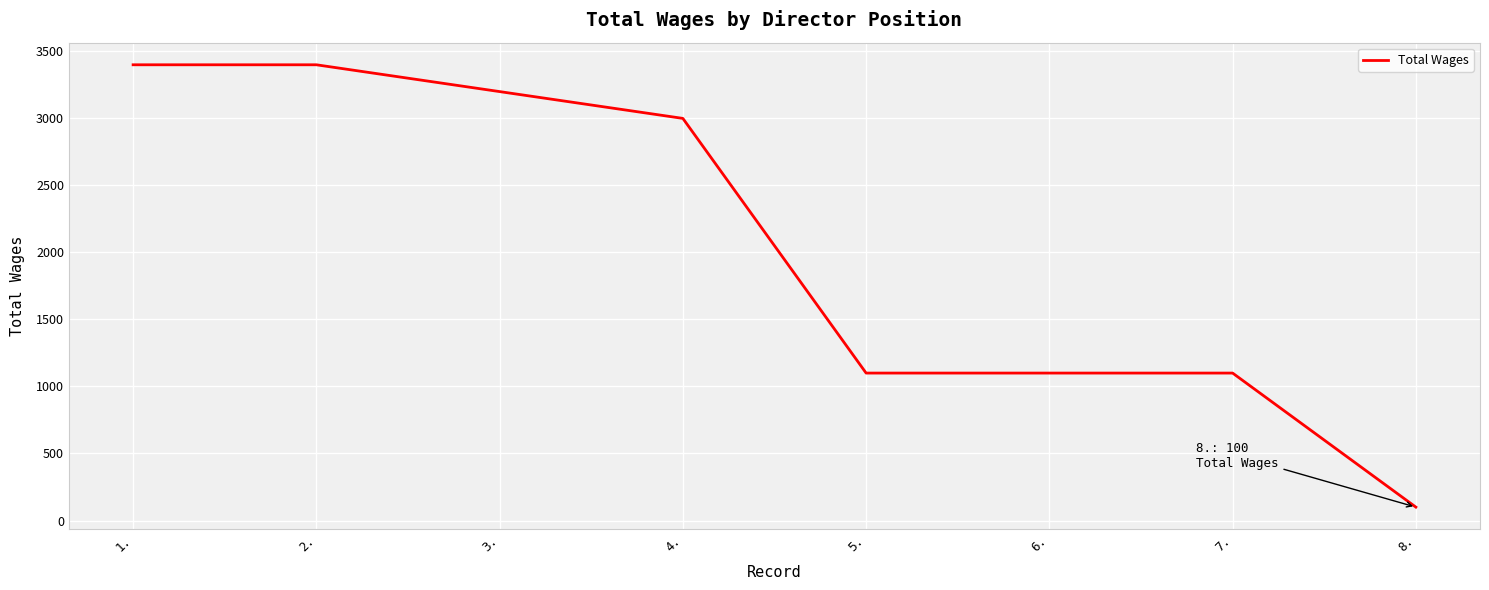

Reading left to right, what are all the values shown in this chart?

3400	3400	3200	3000	1100	1100	1100	100